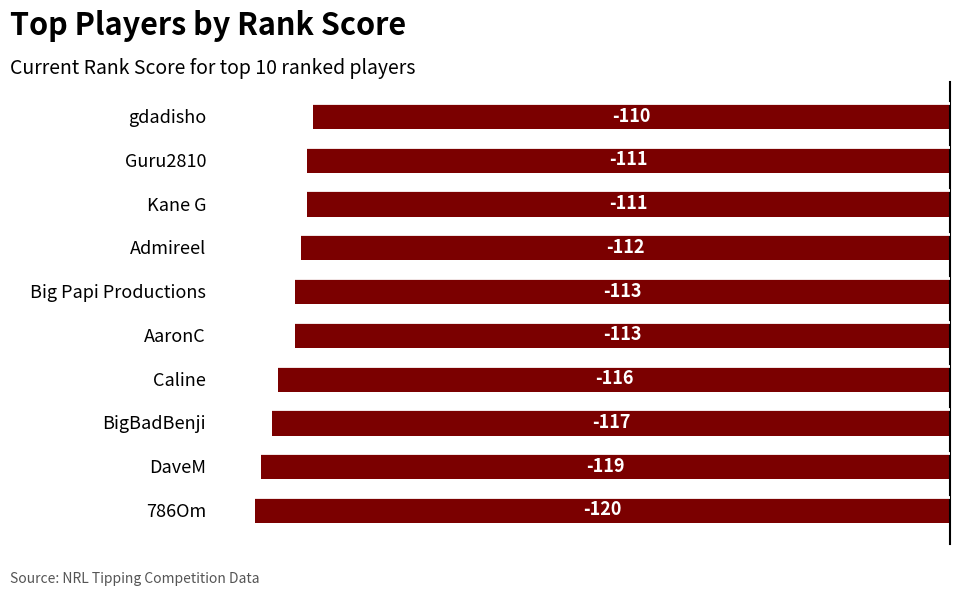

The chart shows a value of -174.0 at Kane G. True or false?

False